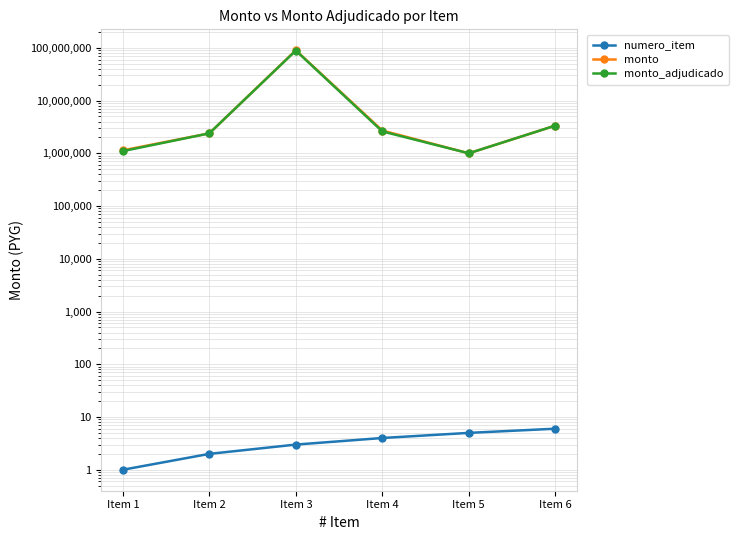

What is the approximate value of numero_item at Item 6?

6